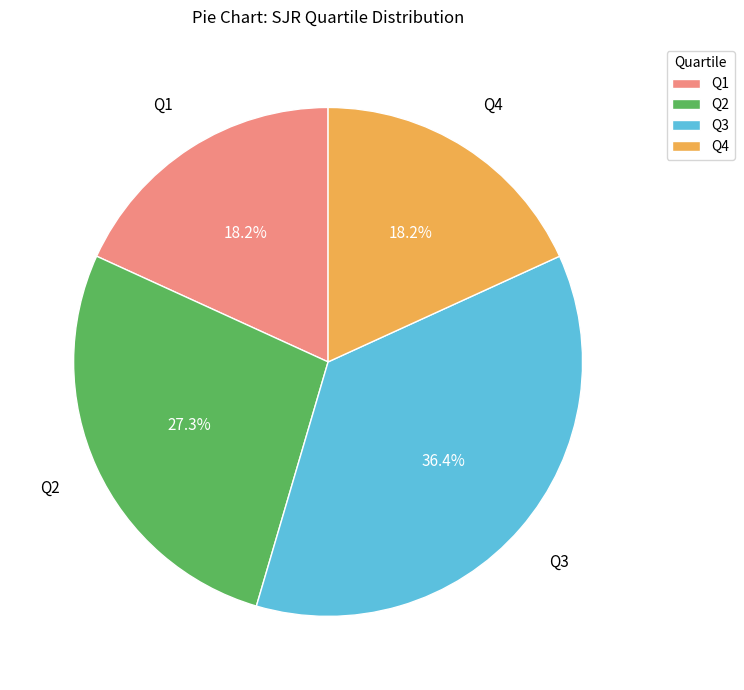

Is it true that Q3 is 47% of the pie?

False